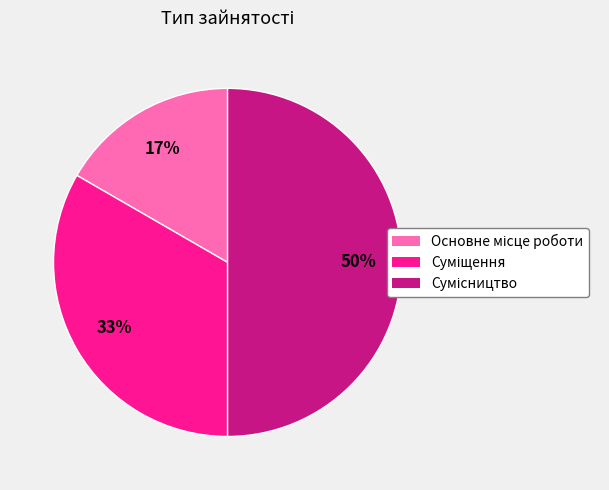

How many slices are in this pie chart?

3